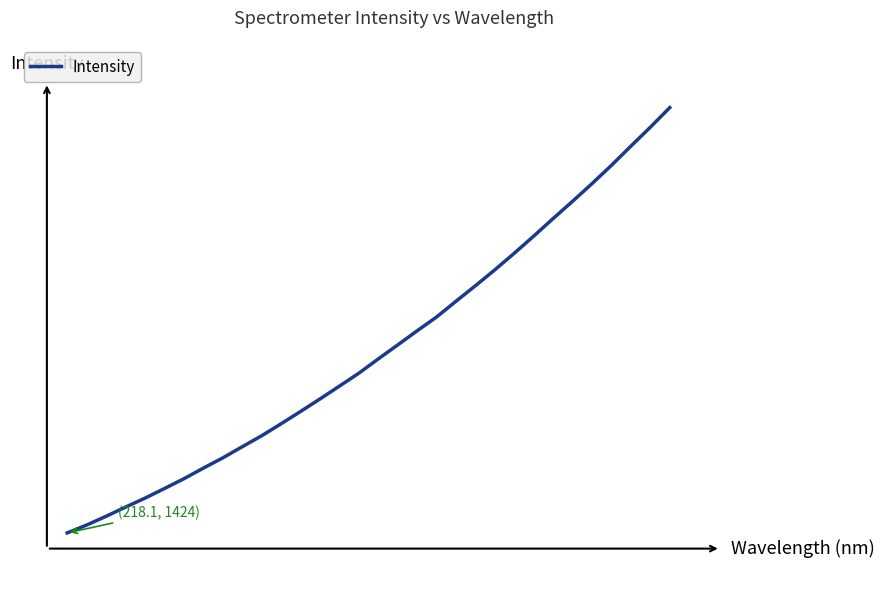

What is the value of the 12th point from the left?

1771.4